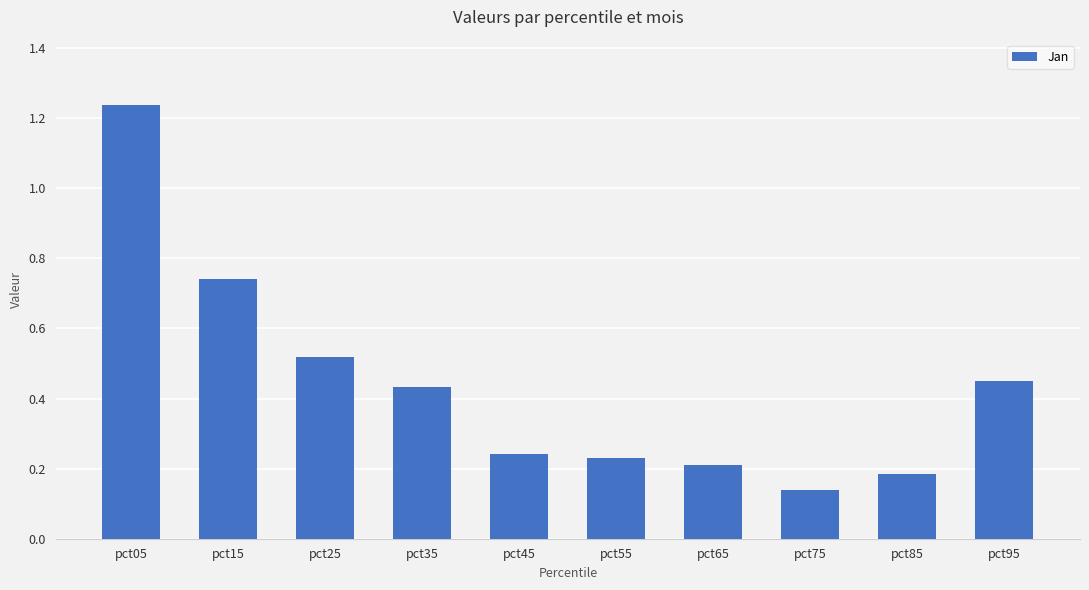

At which label is the value closest to 0?

pct75